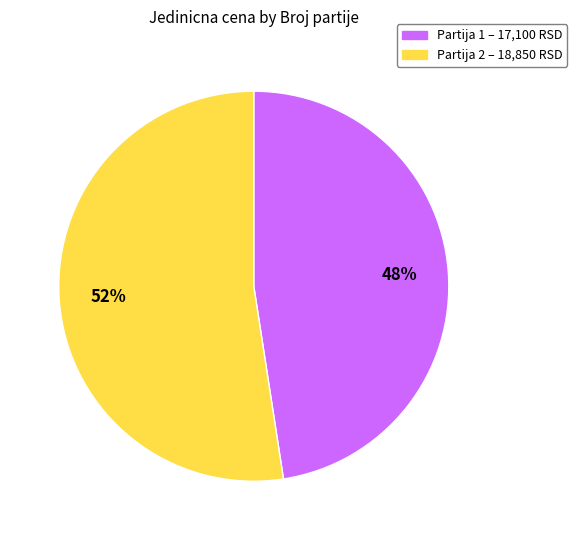

To the nearest percent, what is the average slice percentage?

50%